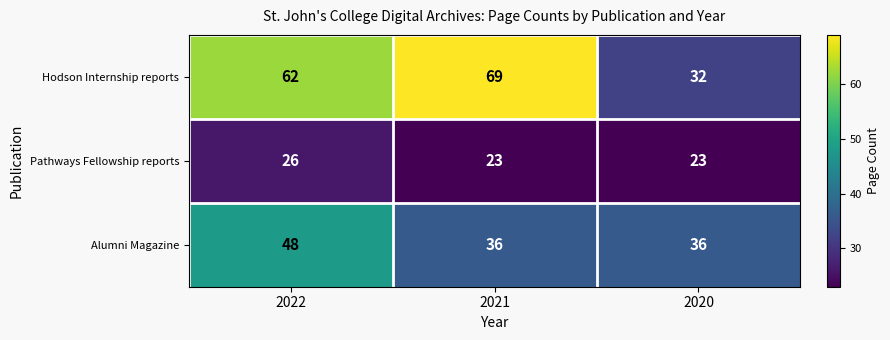

The Alumni Magazine series shows 17 at 2020. True or false?

False